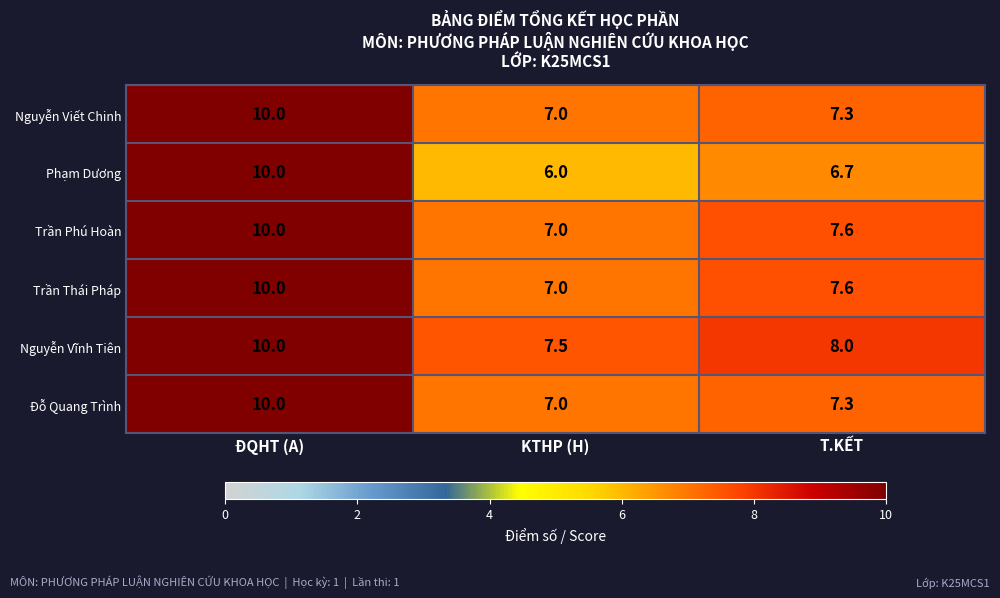

At which category does the chart reach its peak across all series?

ĐQHT (A)